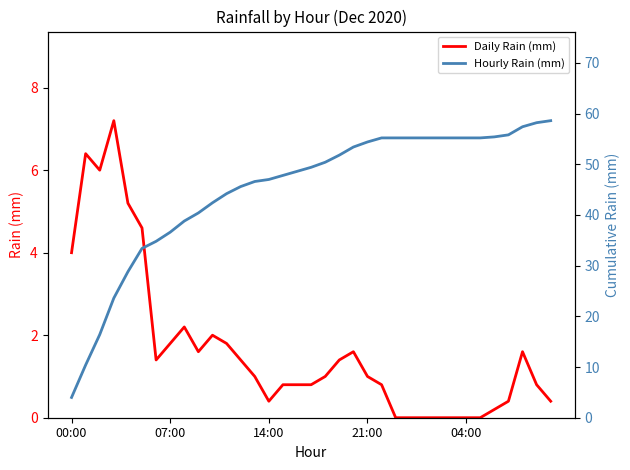

What is the average value of the Hourly Rain (mm) series?

45.0